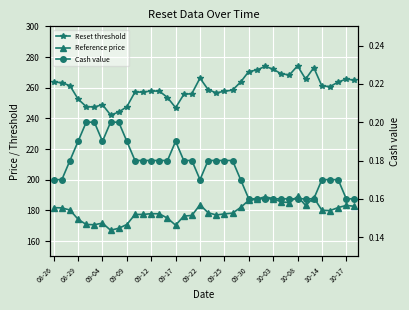

How many interior local valleys does the Reset threshold series have?

8